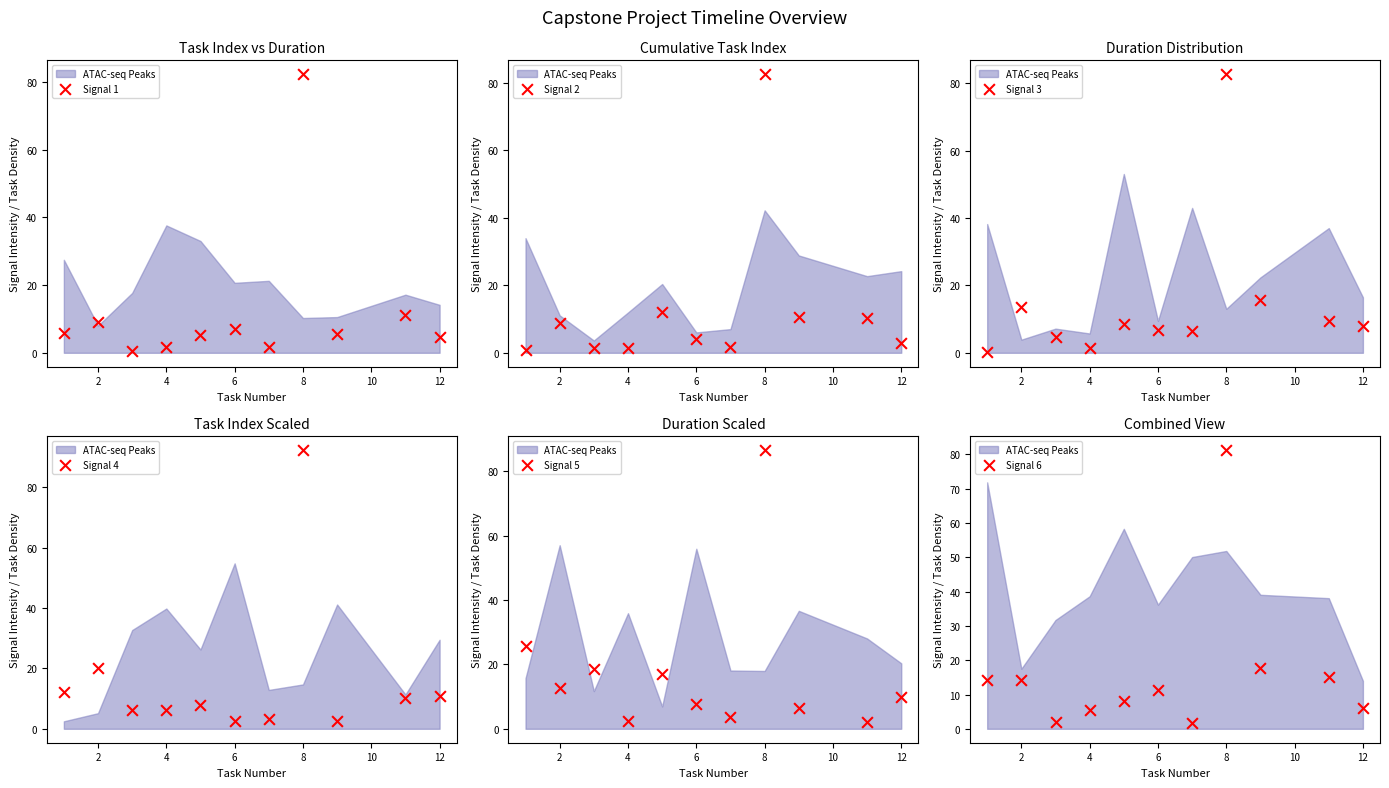

Which series has the largest total across all categories?

Signal 5